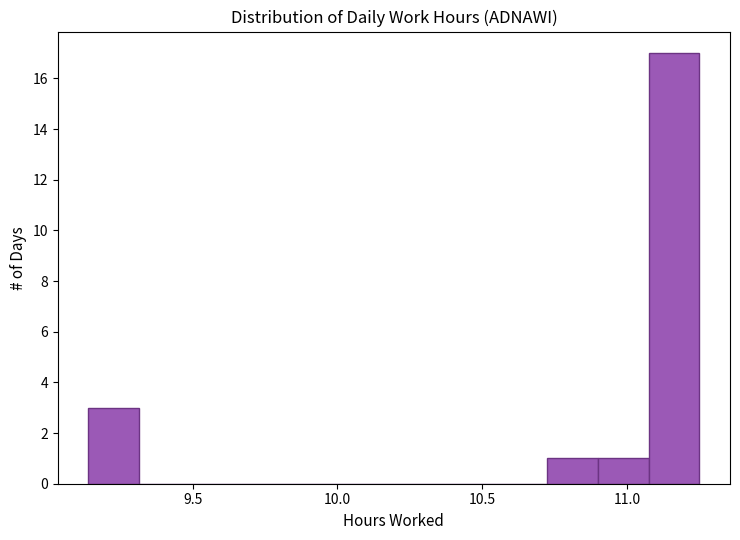

Read against the x-axis, roughly where is the centre of the tallest bar?

11.15